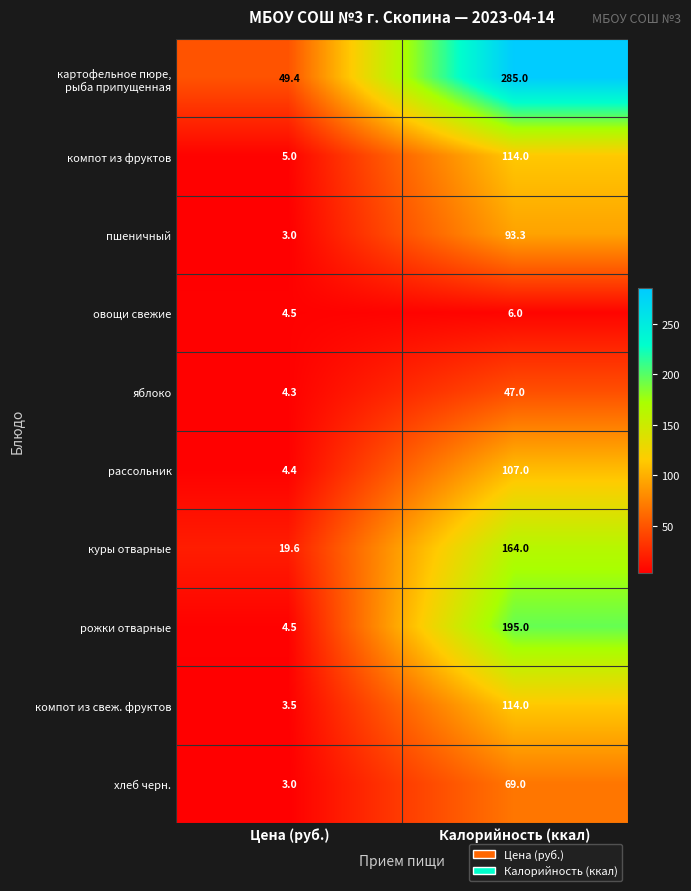

Is it true that овощи свежие equals 7.9 at Калорийность (ккал)?

False